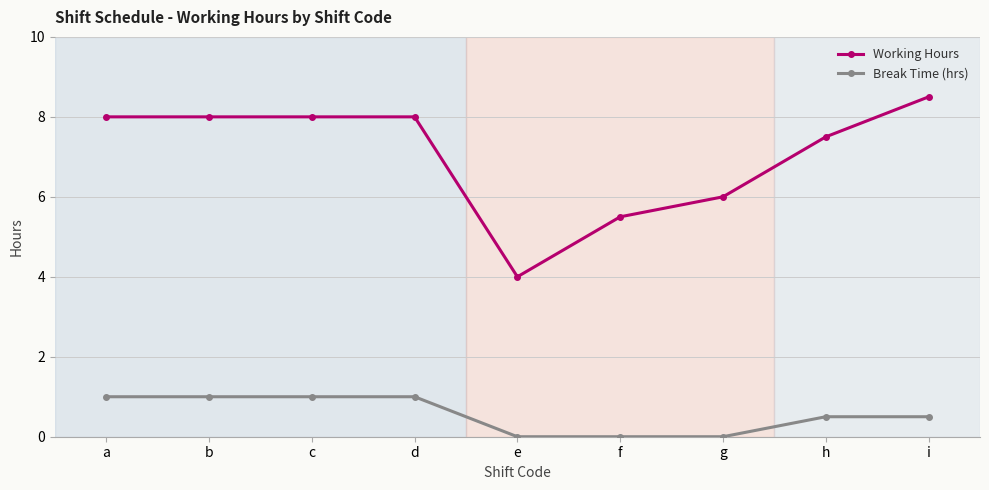

At how many categories does at least one series exceed 0?

9